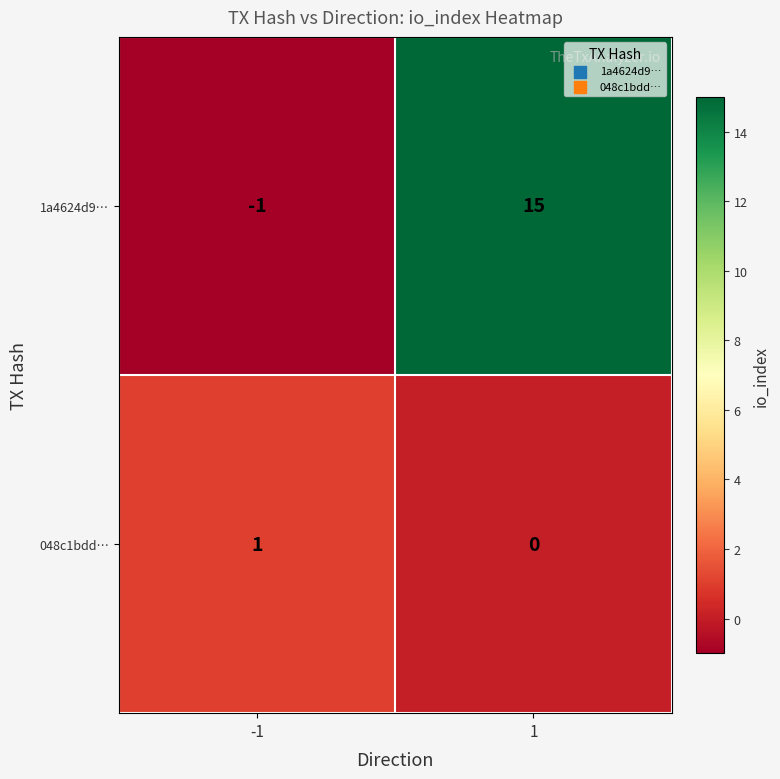

The 1a4624d9… series shows 24 at 1. True or false?

False